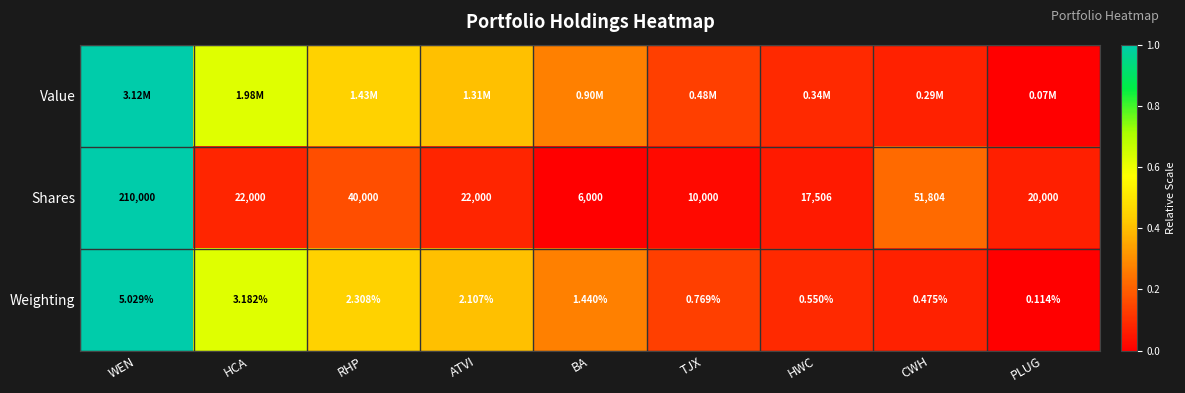

At how many categories does at least one series exceed 0?

9